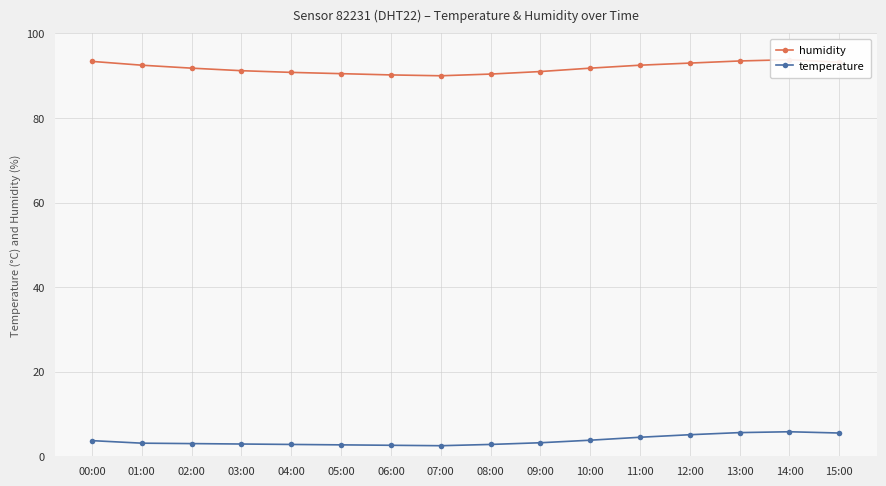

Is it true that temperature equals 3.7 at 00:00?

True